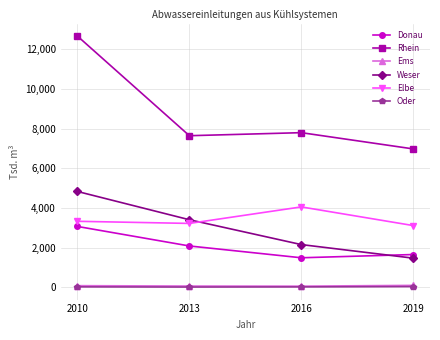

What is the difference between the Weser values at 2016 and 2010?

2678670